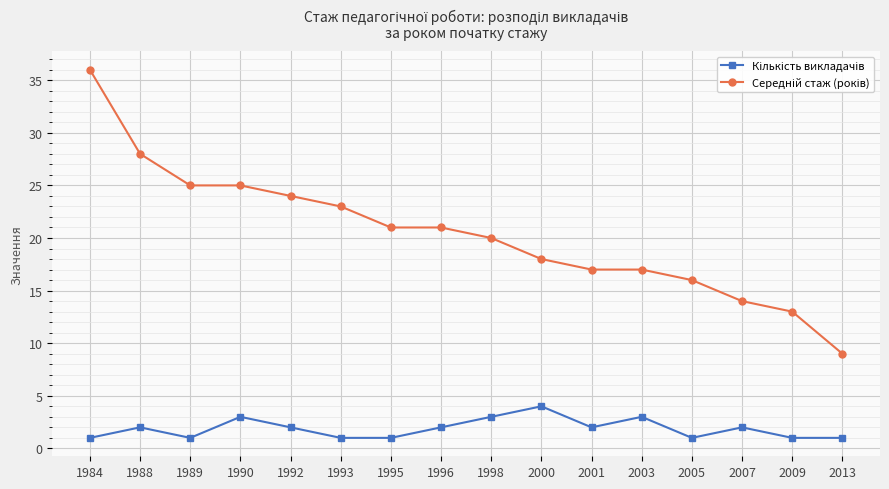

At which category does the chart reach its peak across all series?

1984